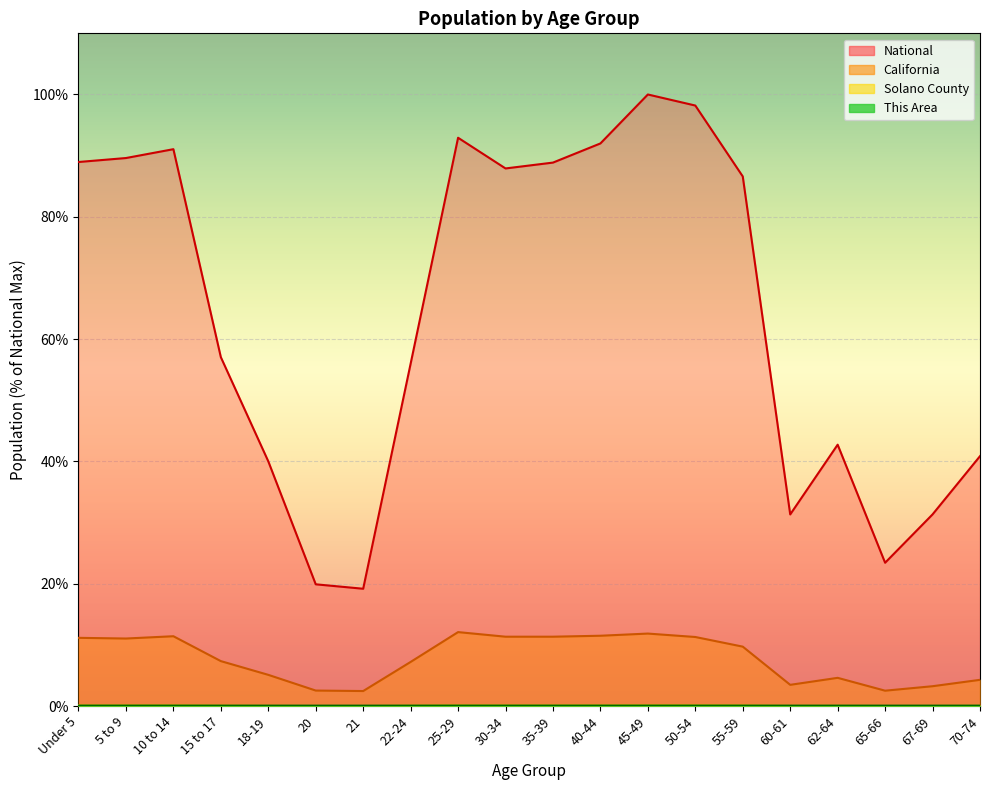

What are all the series names shown in the legend?

This Area, Solano County, California, National